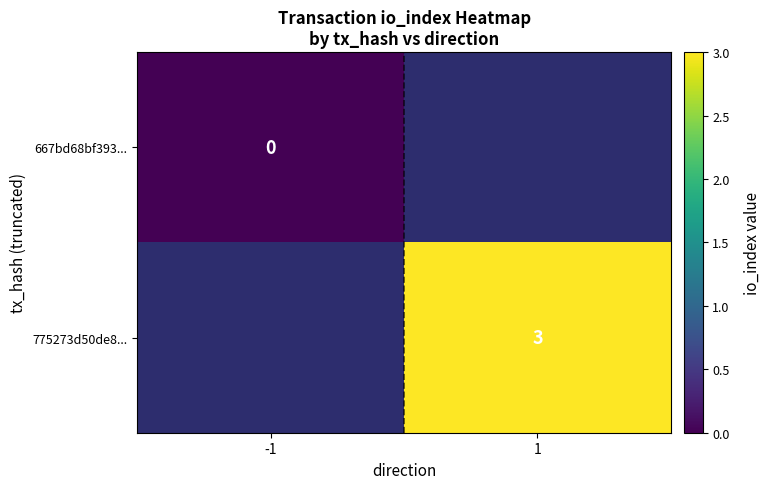

Between -1 and 1, which is larger?

1